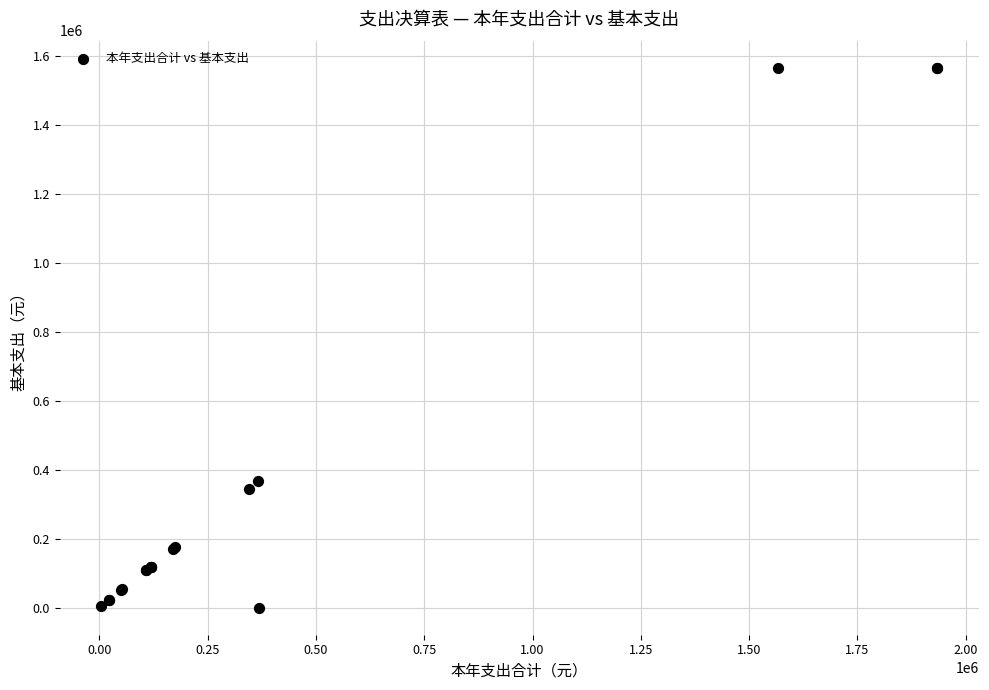

What Y value in the scatter plot is closest to 783184?

366361.2